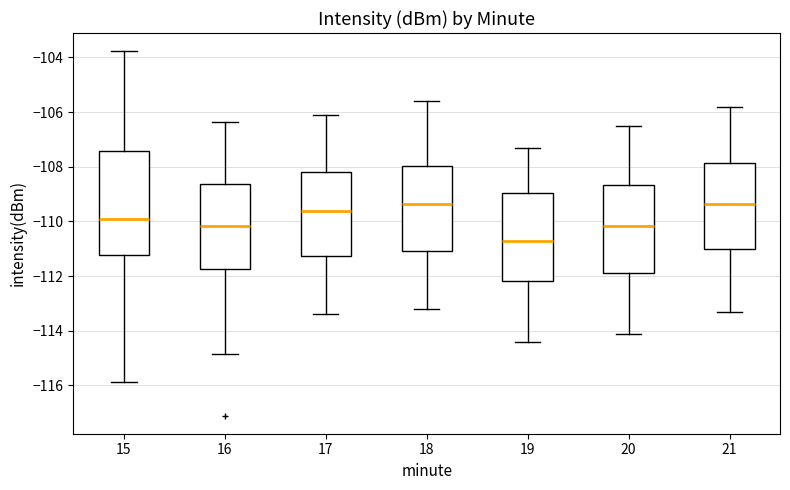

Reading left to right, read every box against the y-axis: the position of its median line, the range the box covers, and the ends of its whiskers. The values are not printed on the chart, so give them approximately, as read against the axis.

15: median -110.0, box -111.2 to -107.4, whiskers -115.8 to -103.8
16: median -110.2, box -111.8 to -108.6, whiskers -114.8 to -106.4
17: median -109.6, box -111.2 to -108.2, whiskers -113.4 to -106.2
18: median -109.4, box -111.0 to -108.0, whiskers -113.2 to -105.6
19: median -110.8, box -112.2 to -109.0, whiskers -114.4 to -107.4
20: median -110.2, box -111.8 to -108.6, whiskers -114.2 to -106.6
21: median -109.4, box -111.0 to -107.8, whiskers -113.4 to -105.8